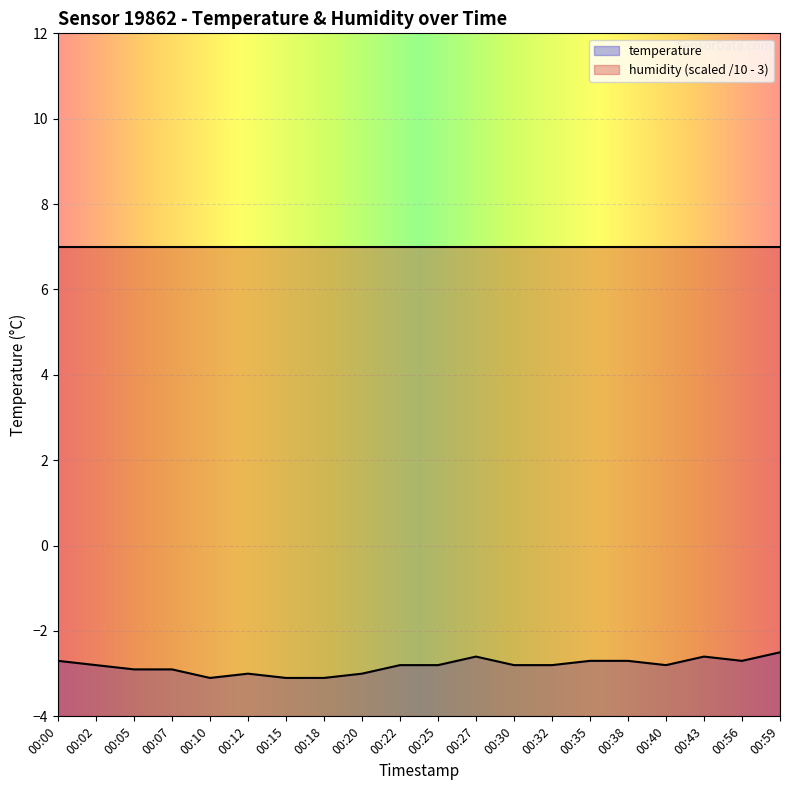

How many distinct data groups are displayed?

2